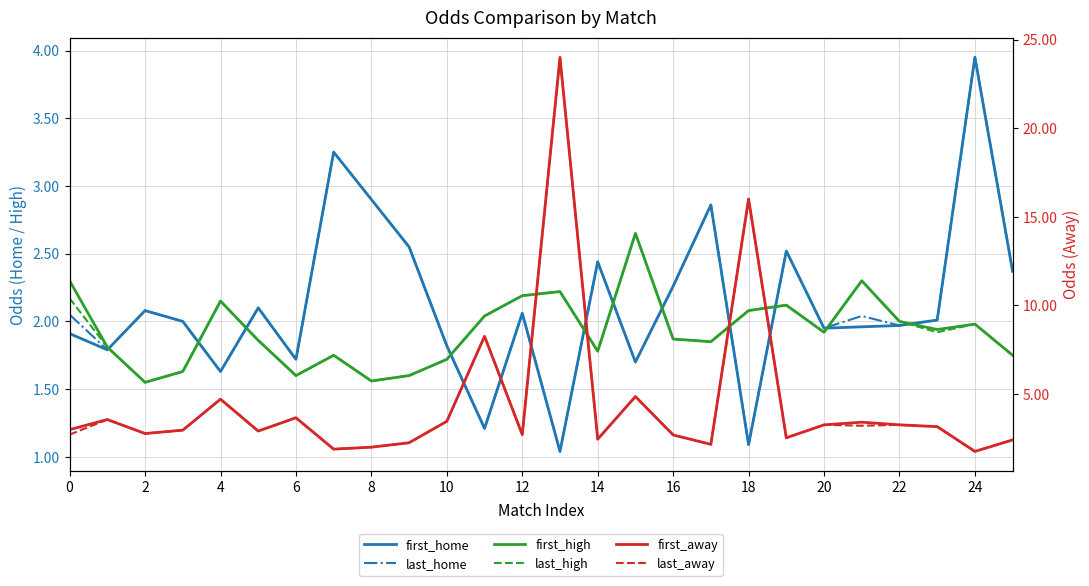

True or false: first_away has more than 1 interior local peaks.

True